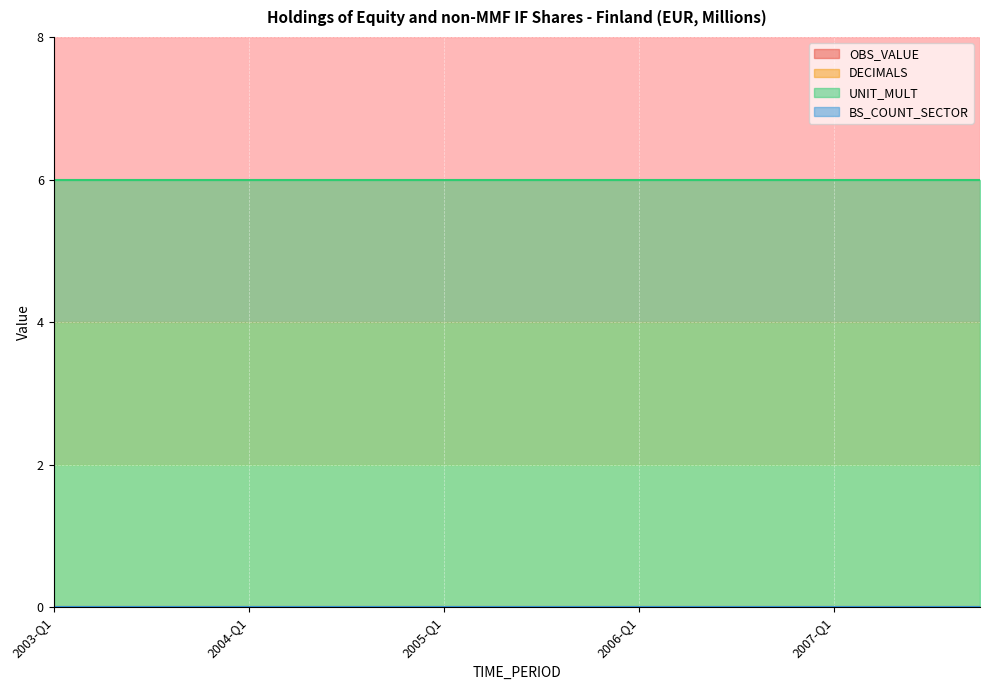

At how many categories does at least one series exceed 1?

20